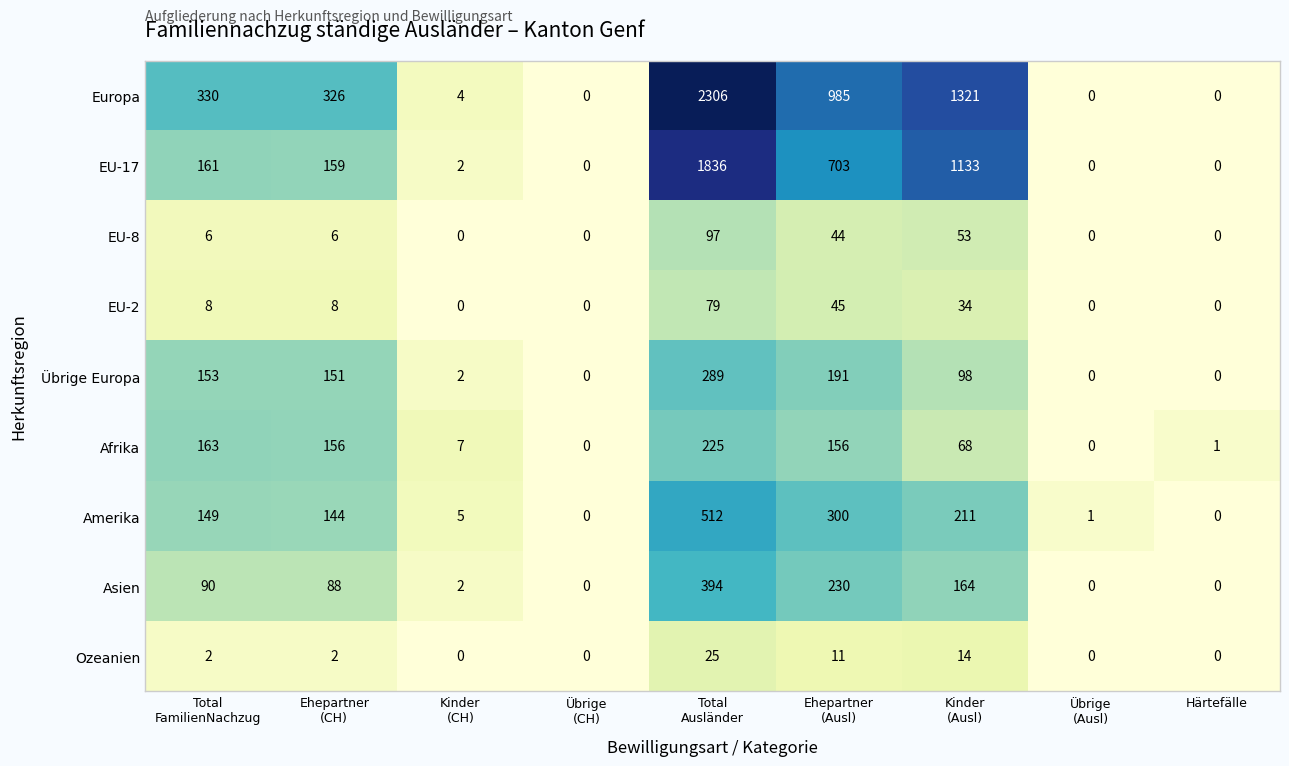

What is the difference between the maximum and minimum values in the EU-17 series?

1836